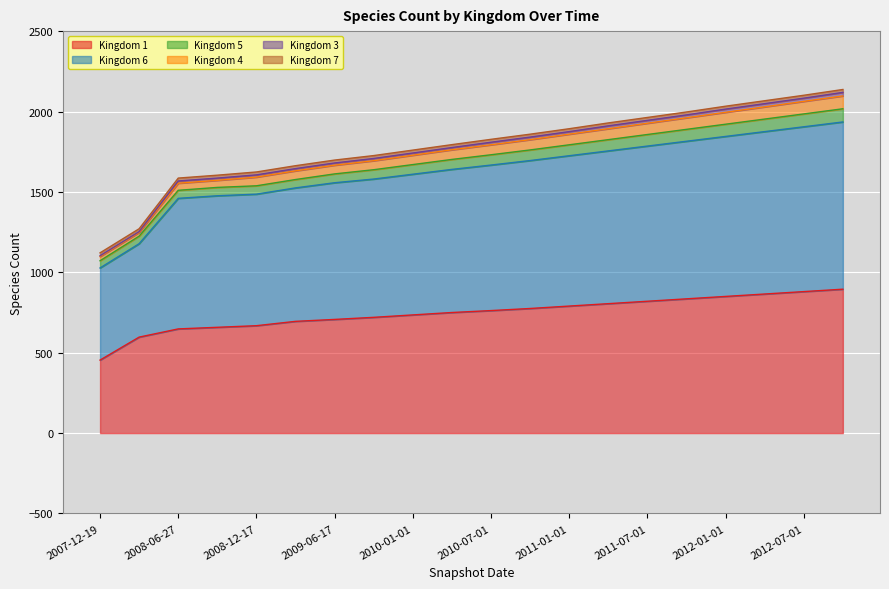

Which category has the lowest value in the Kingdom 1 series?

2007-12-19